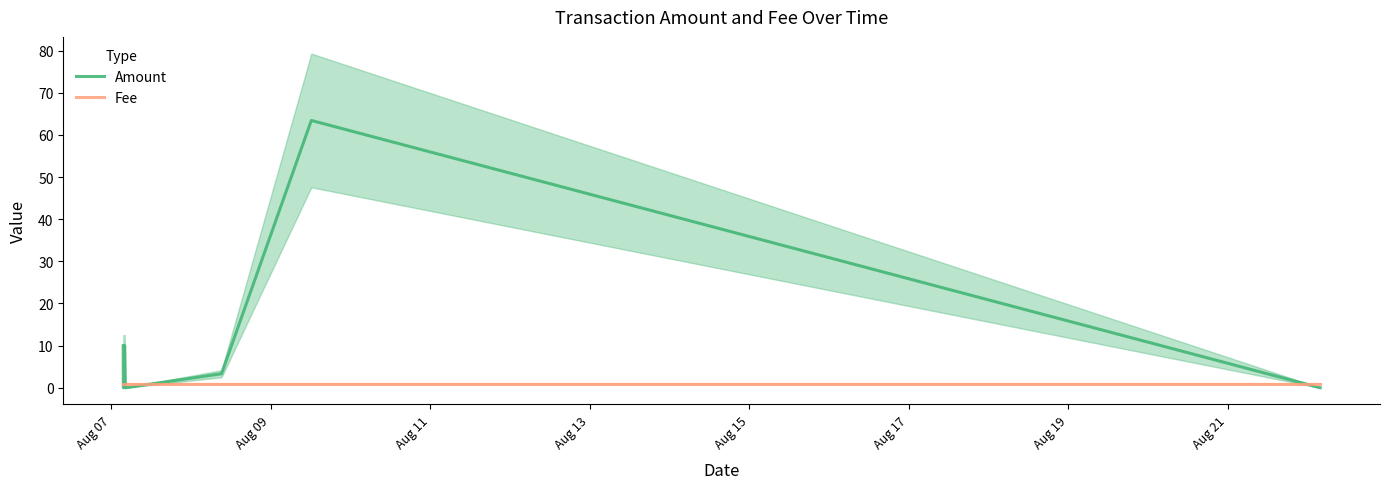

Between Aug 15 and Aug 21, which series saw the biggest shift?

Amount